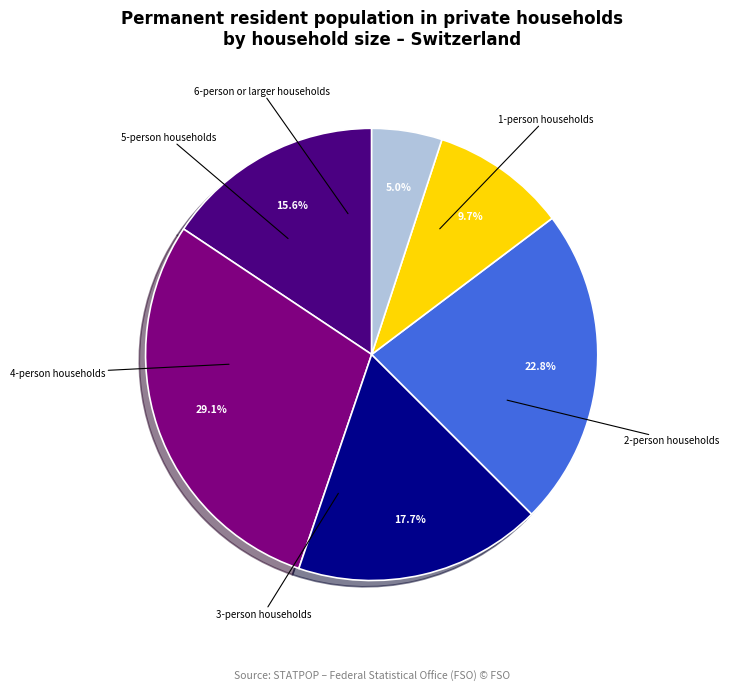

Is there any slice that represents more than half of the pie?

No